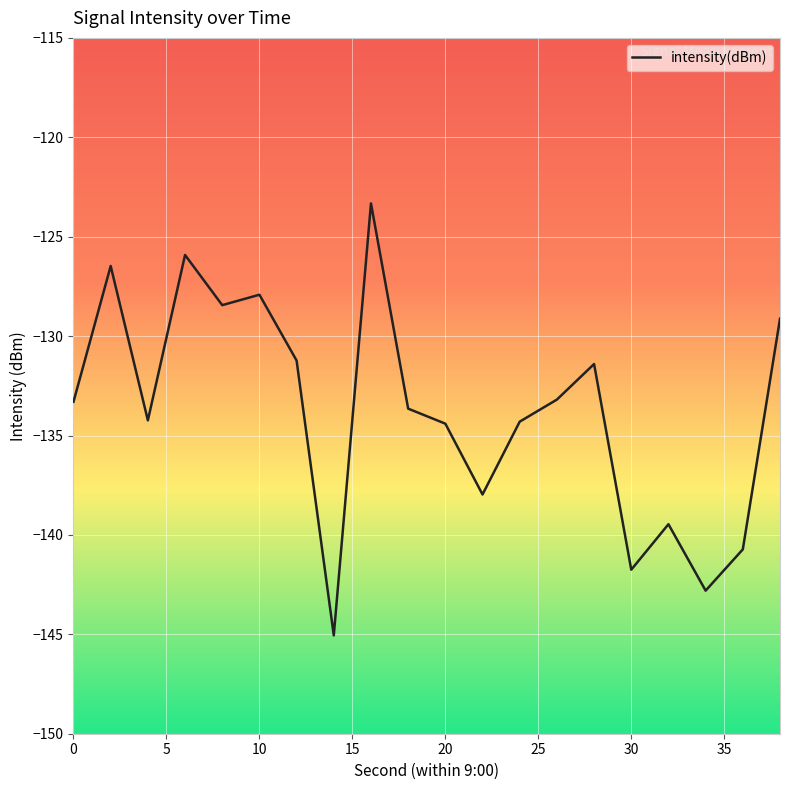

What is the greatest value displayed?

-123.3